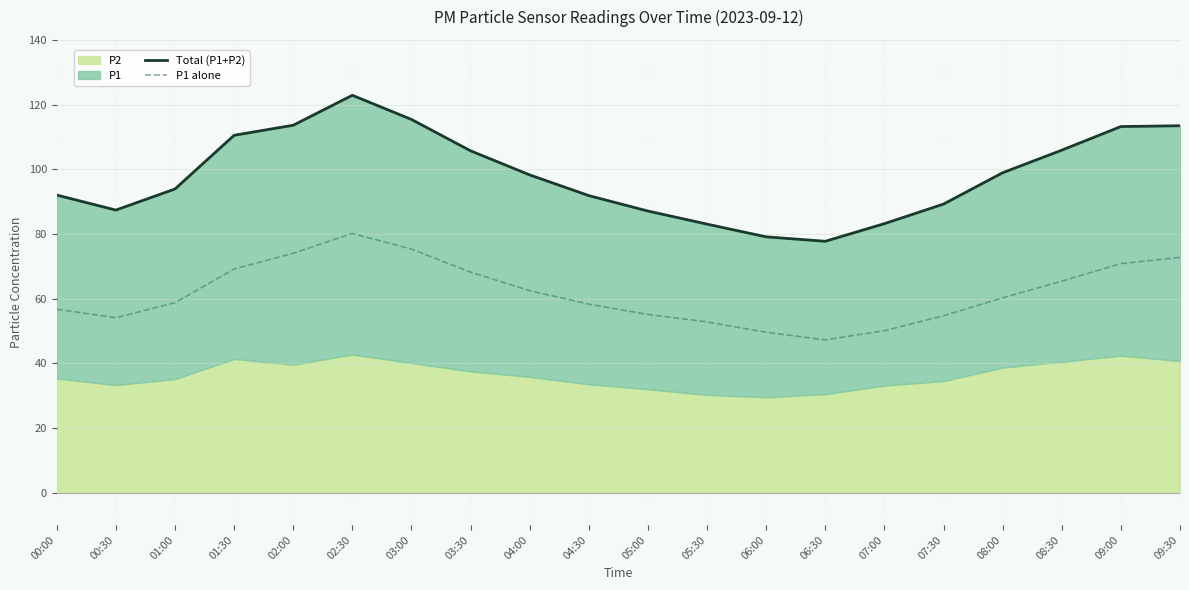

The P1 alone series shows 58.8 at 01:00. True or false?

True